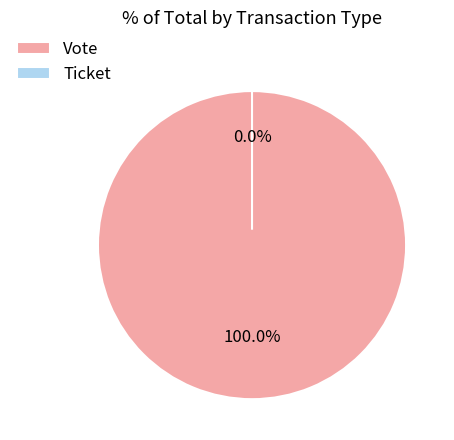

Is it true that Vote is 100% of the pie?

True